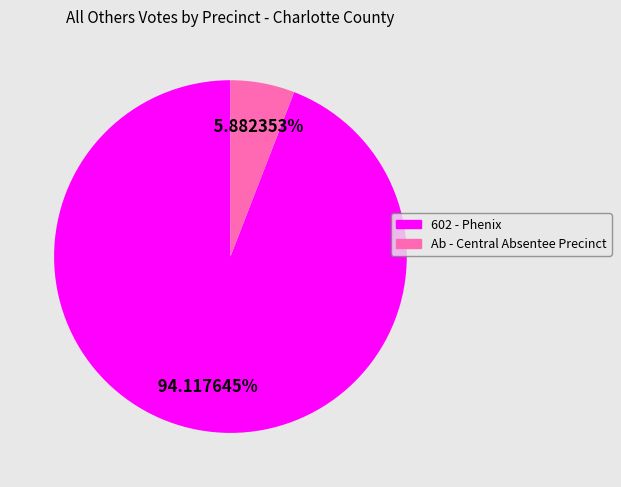

The Ab - Central Absentee Precinct slice represents 17% of the pie. True or false?

False